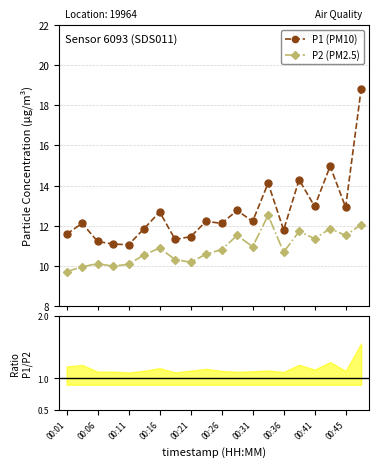

What is the value of the P1 (PM10) point at the 1st from the left?

11.6